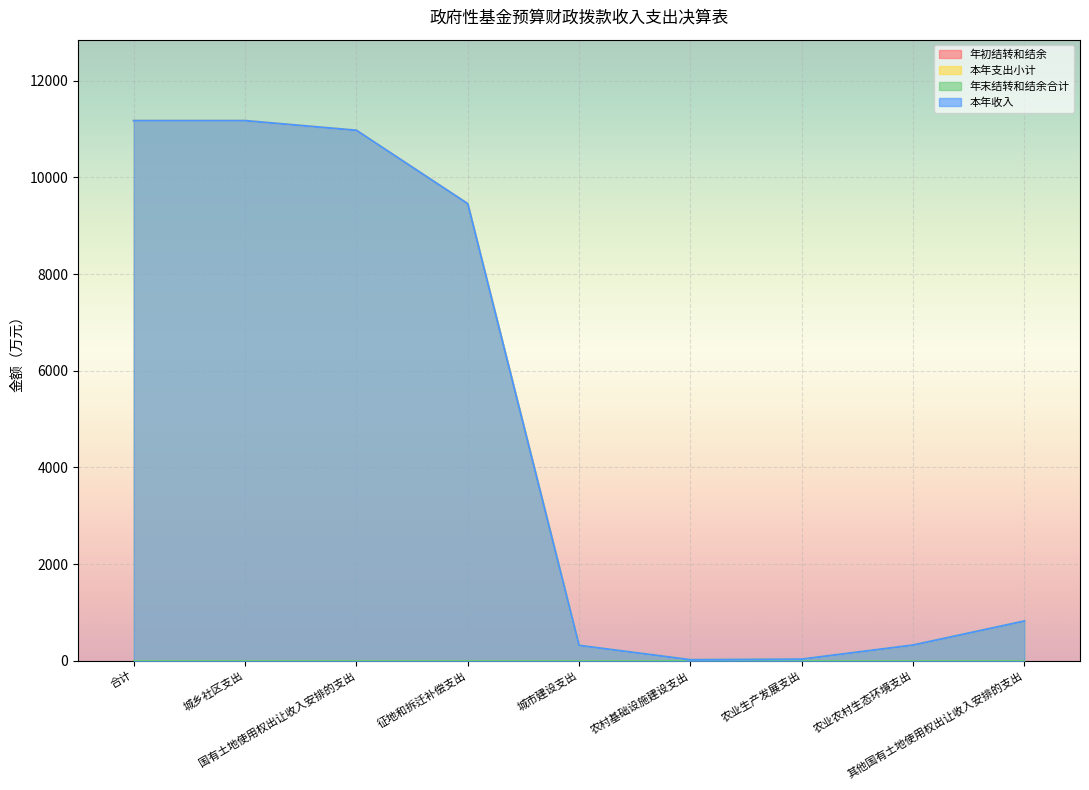

True or false: 本年支出小计 and 本年收入 intersect in this chart.

False